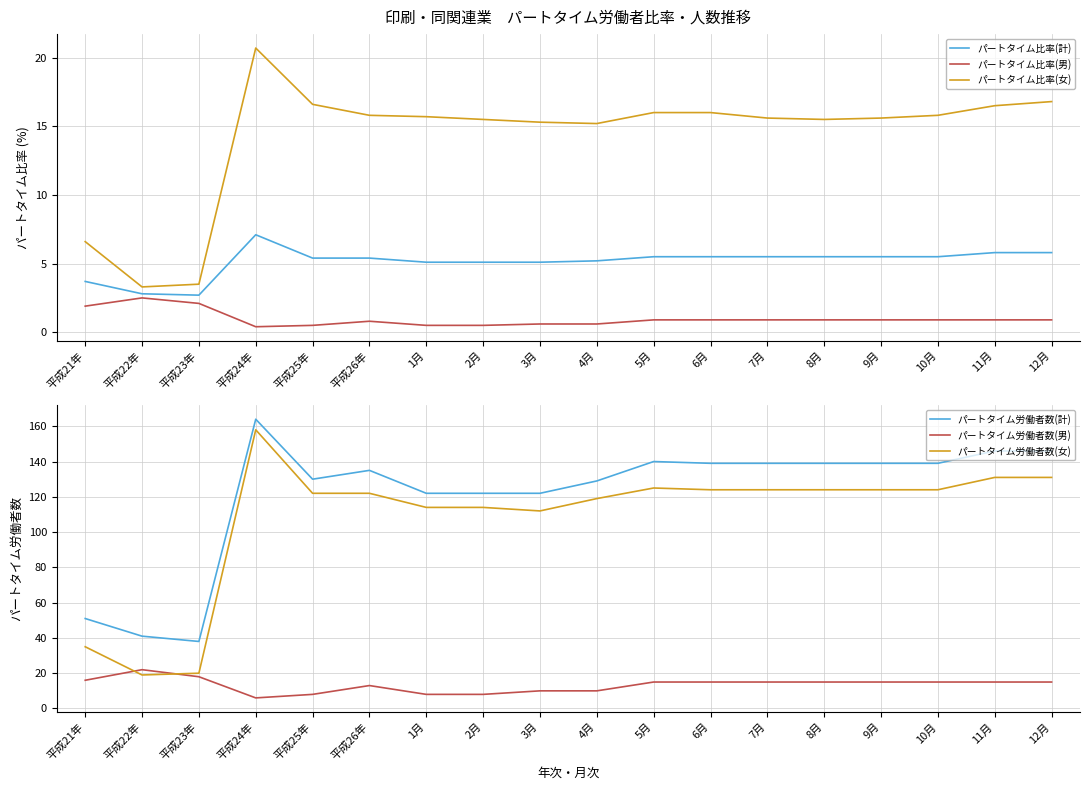

What is the sum of all パートタイム労働者数(計) values?

2181